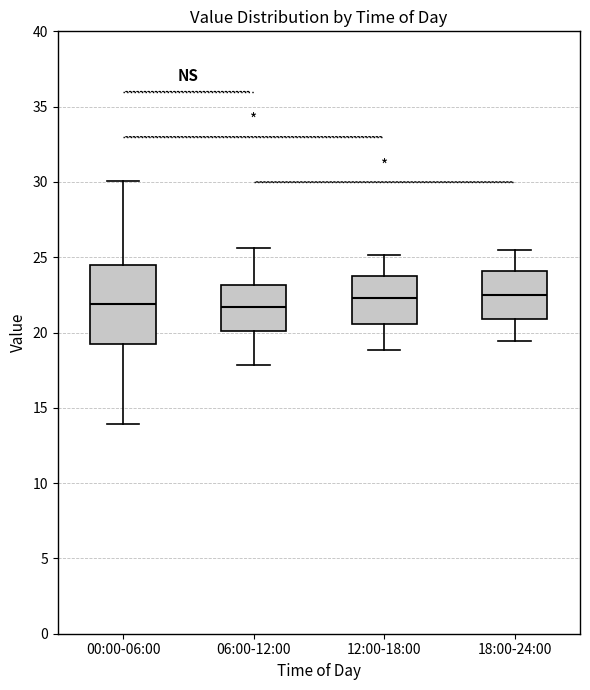

Where is the upper edge of the box for 18:00-24:00 on the y-axis? The values are not printed on the chart, so give them approximately, as read against the axis.

24.0